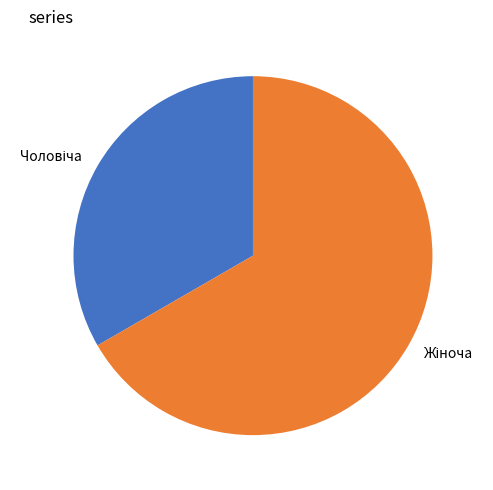

Is there any slice that represents more than half of the pie?

Yes